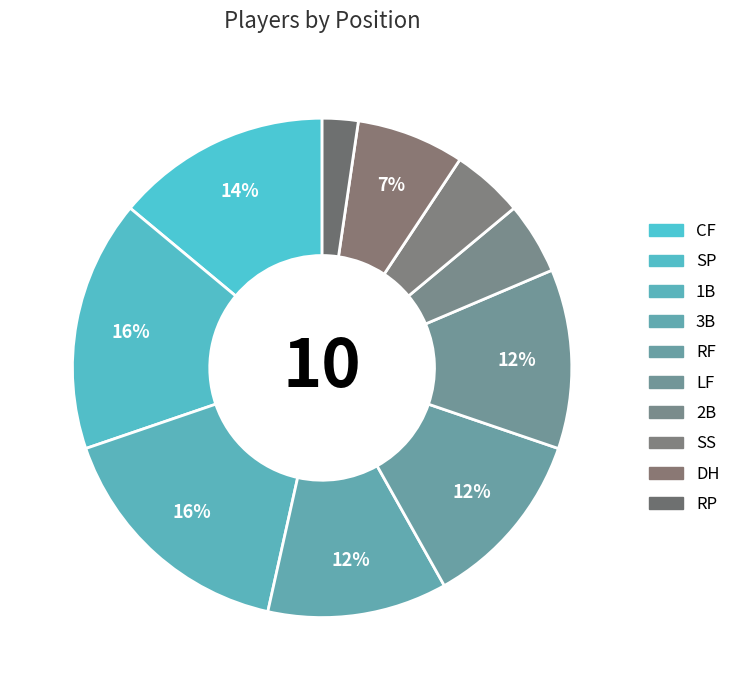

To the nearest percent, what portion does 2B represent?

5%